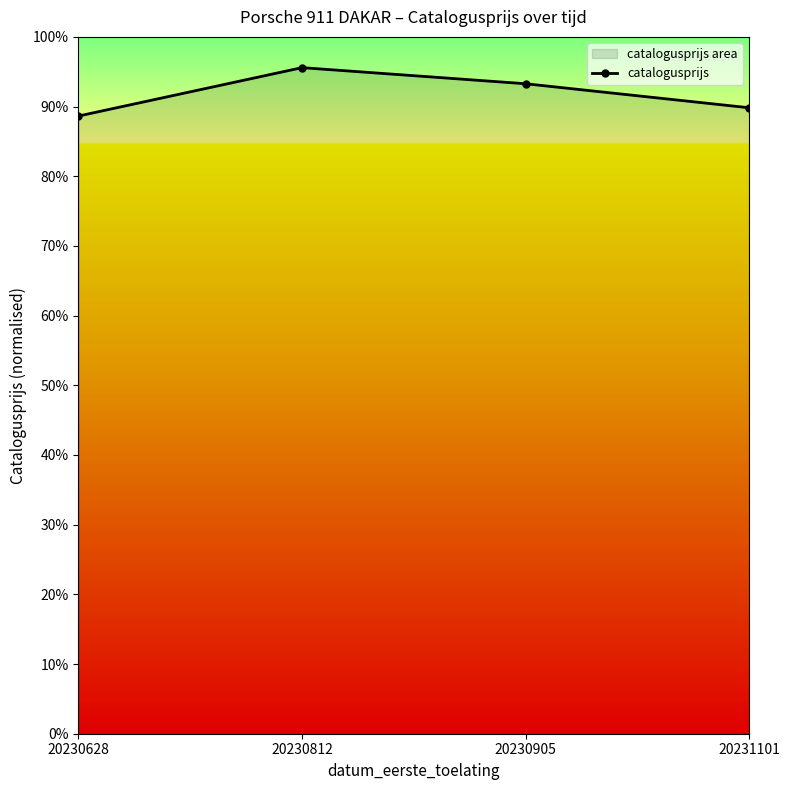

Is it true that the value at 20230812 is 60.0?

False